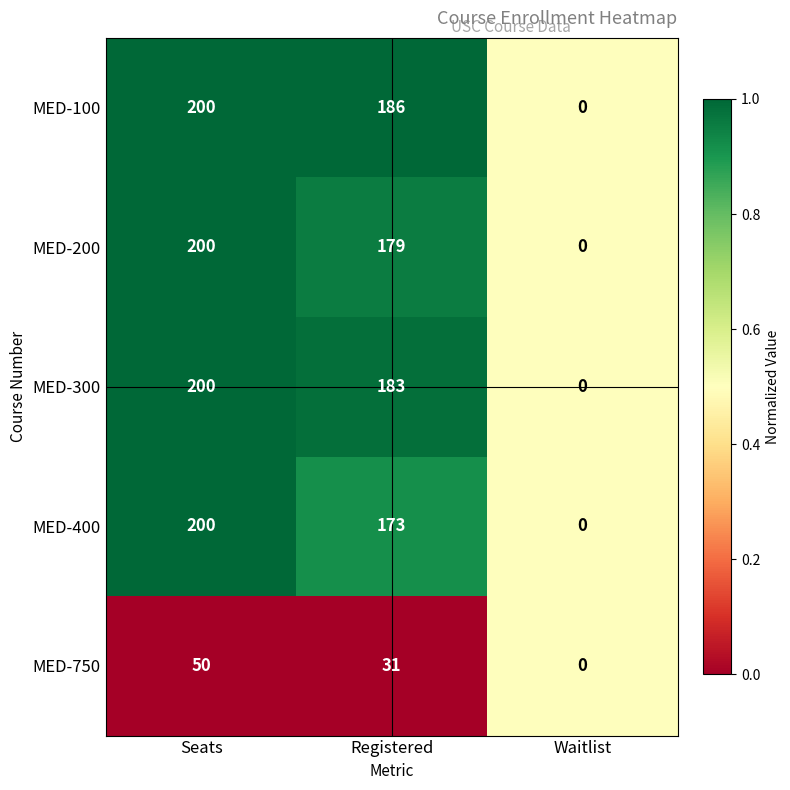

Read the MED-100 value at Seats, to the nearest 50.

200